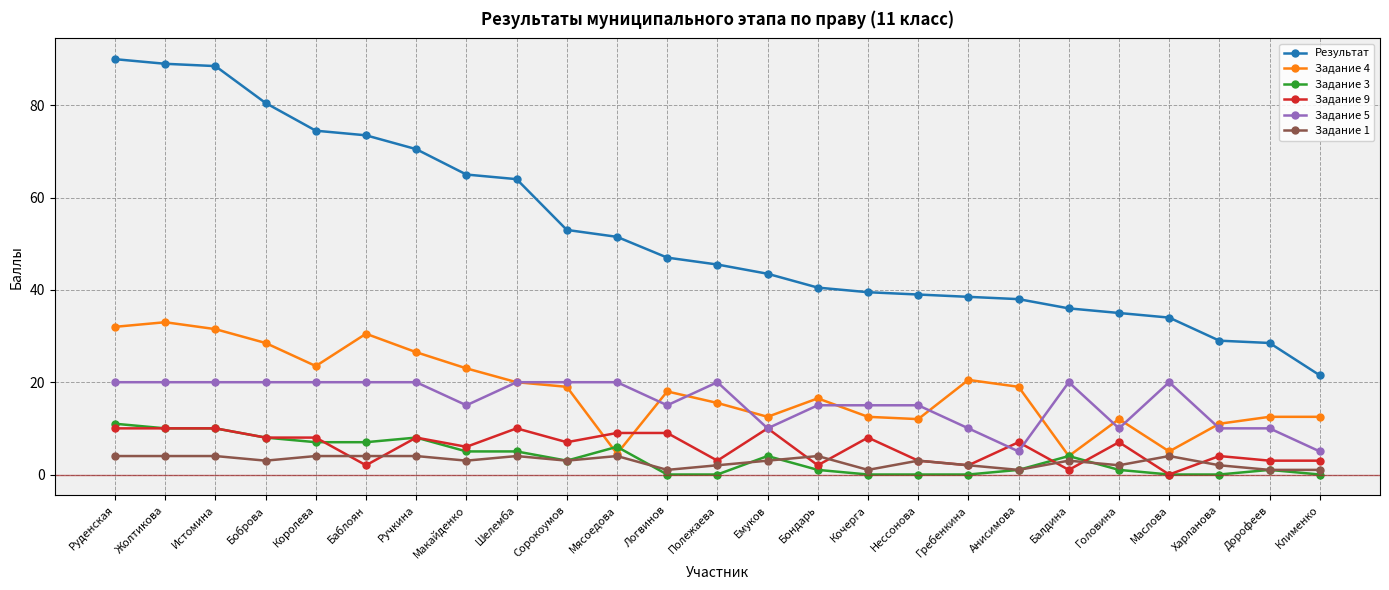

Is it true that Задание 1 equals 4.0 at Ручкина?

True